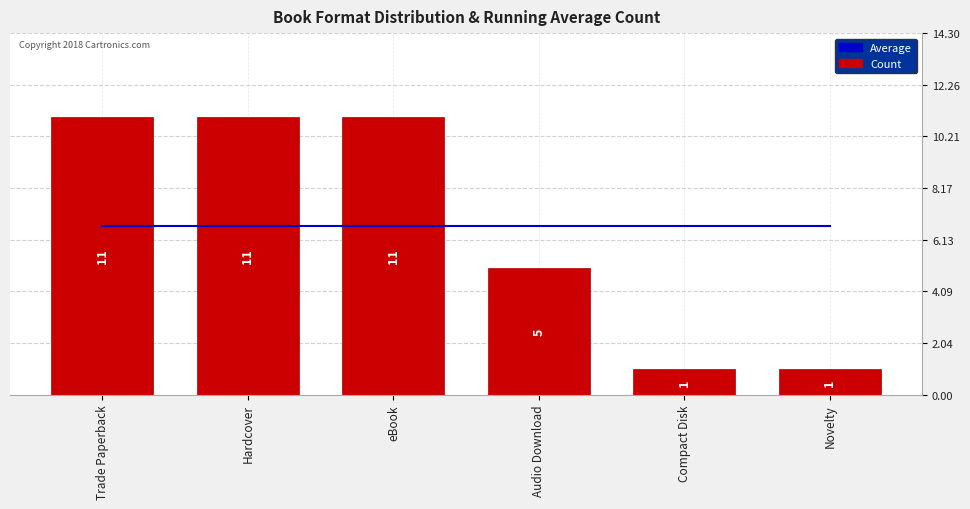

Which series has the largest range (max minus min)?

Count